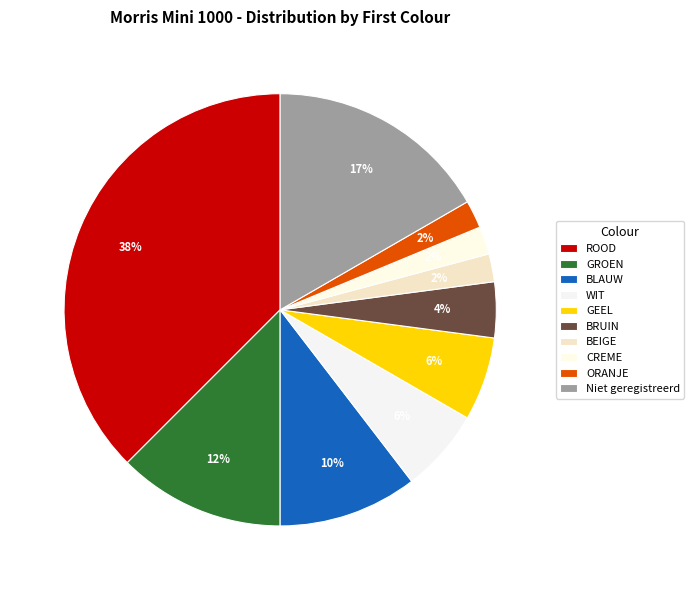

How many slices are in this pie chart?

10